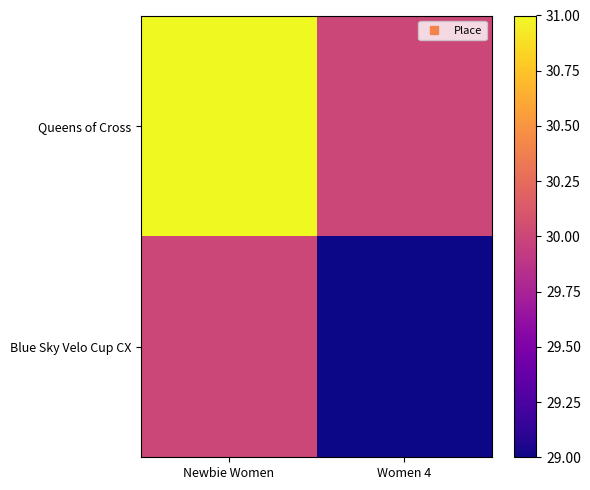

Which has a higher value, Women 4 or Newbie Women?

Newbie Women